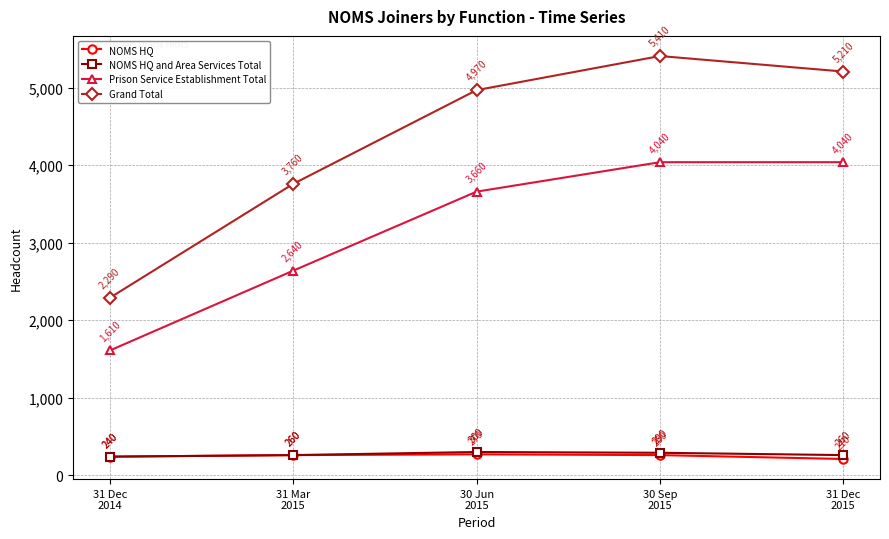

List the series in order of their peak value, lowest first.

NOMS HQ, NOMS HQ and Area Services Total, Prison Service Establishment Total, Grand Total